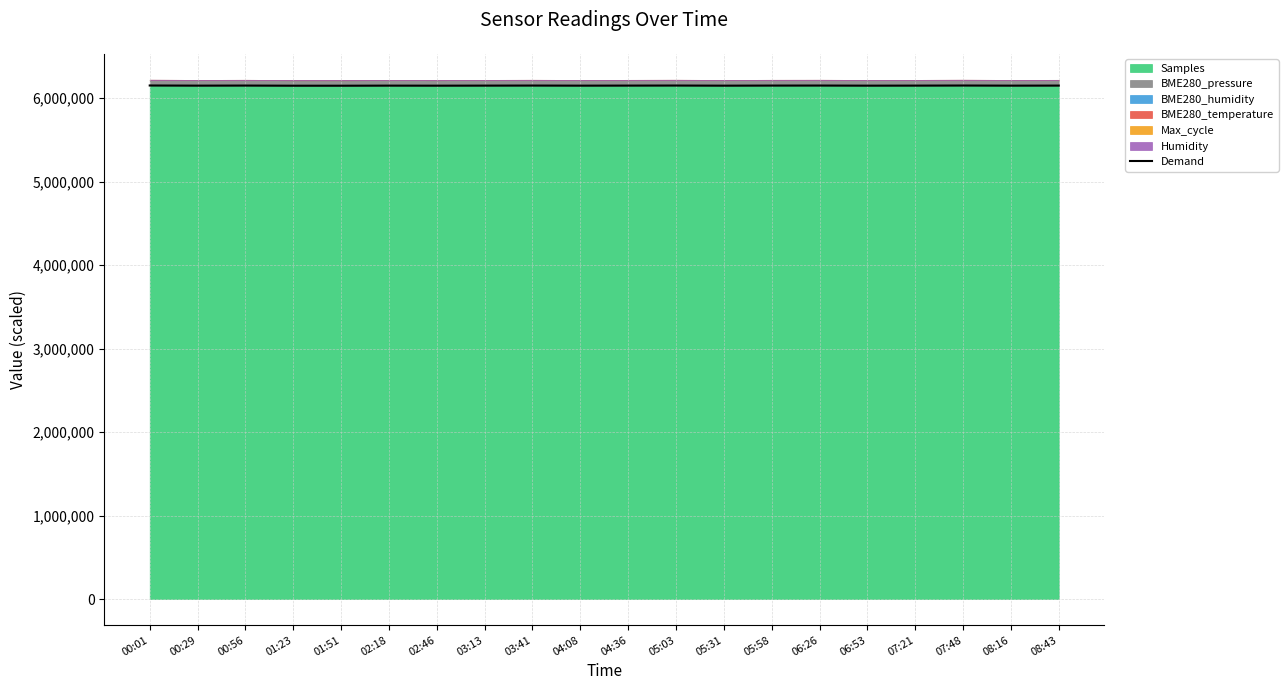

What position from the right is 07:21?

4